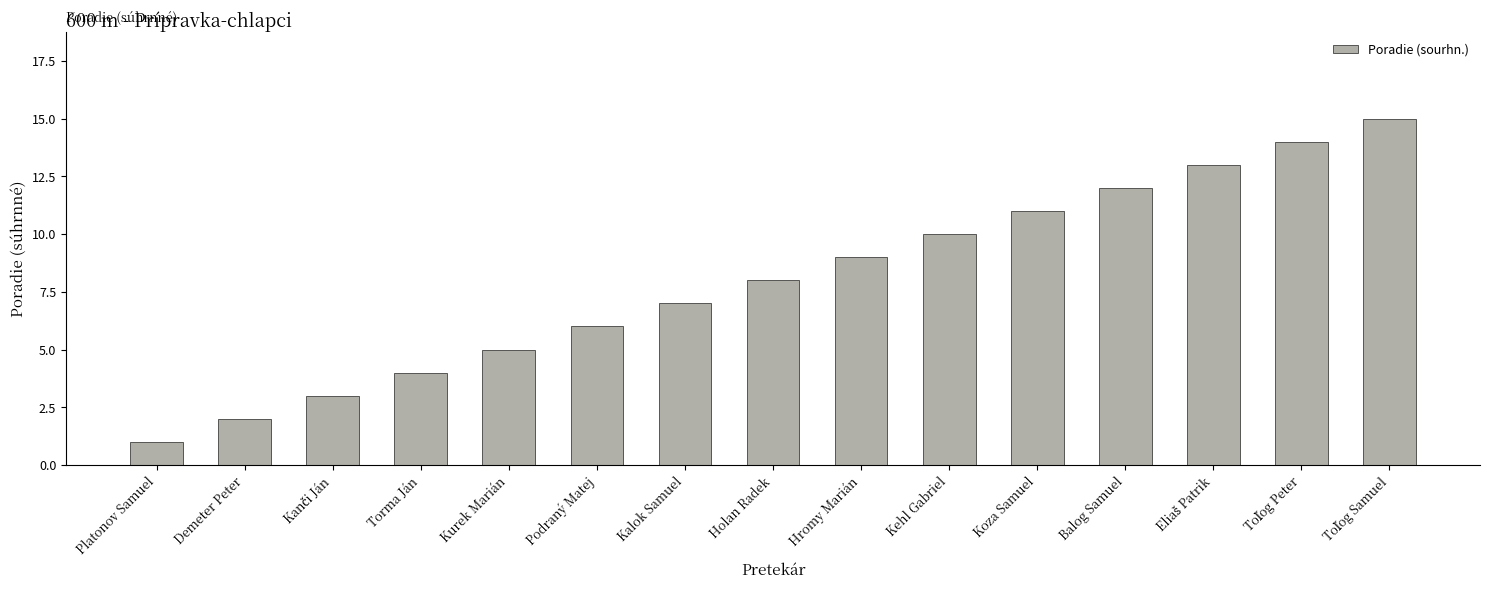

Reading left to right, what are all the values shown in this chart?

1	2	3	4	5	6	7	8	9	10	11	12	13	14	15